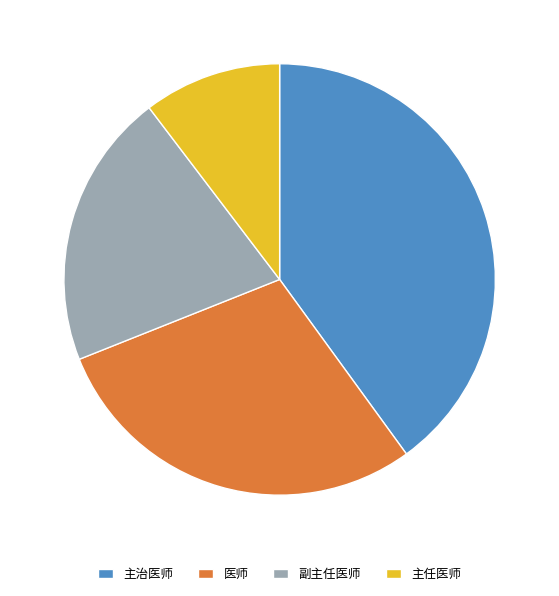

The 主任医师 slice represents 1% of the pie. True or false?

False